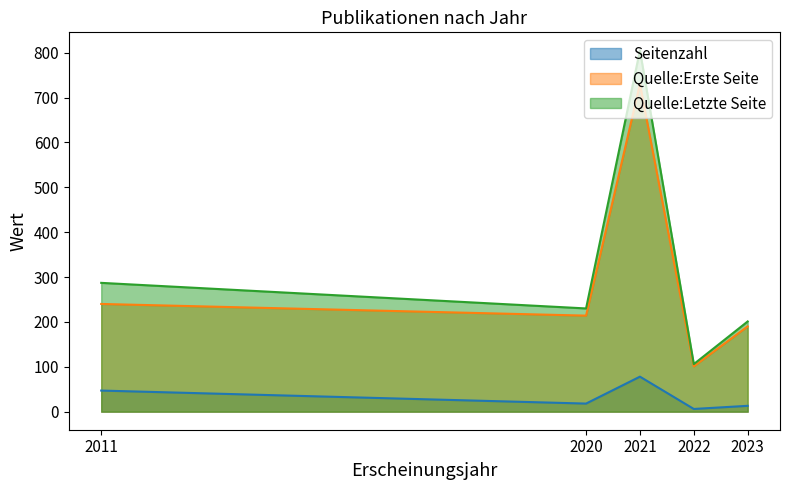

What is the total value across all series at 2023?

404